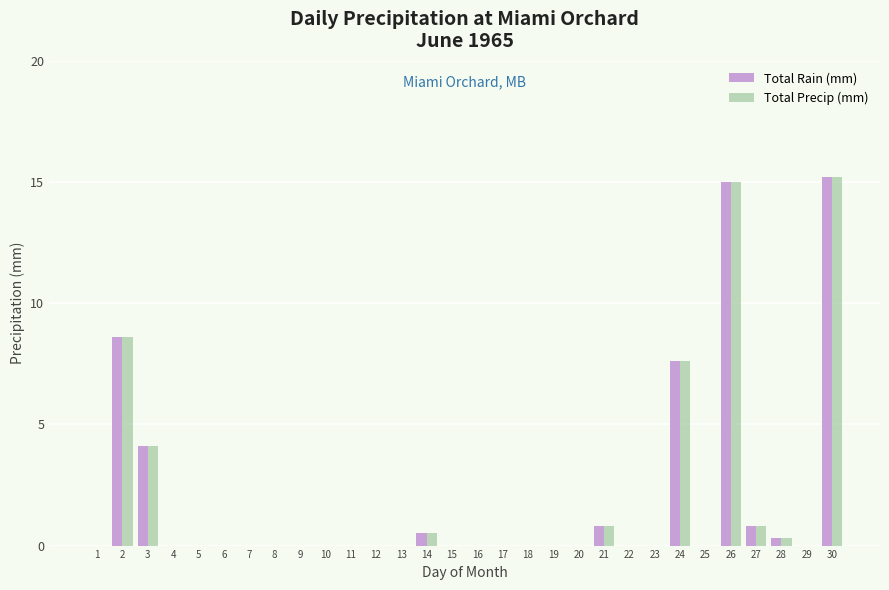

What is the greatest value displayed?

15.2